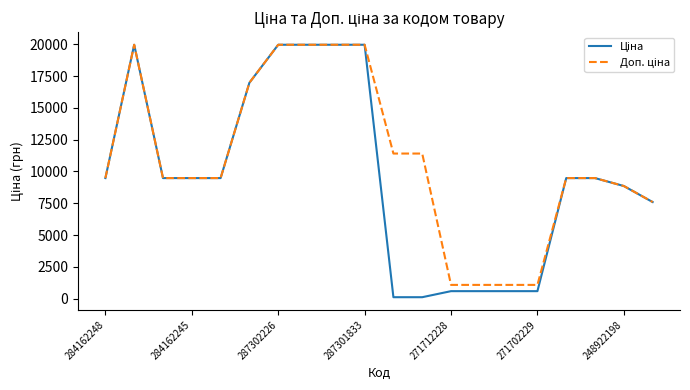

Does the chart display data point markers on the line(s)?

No